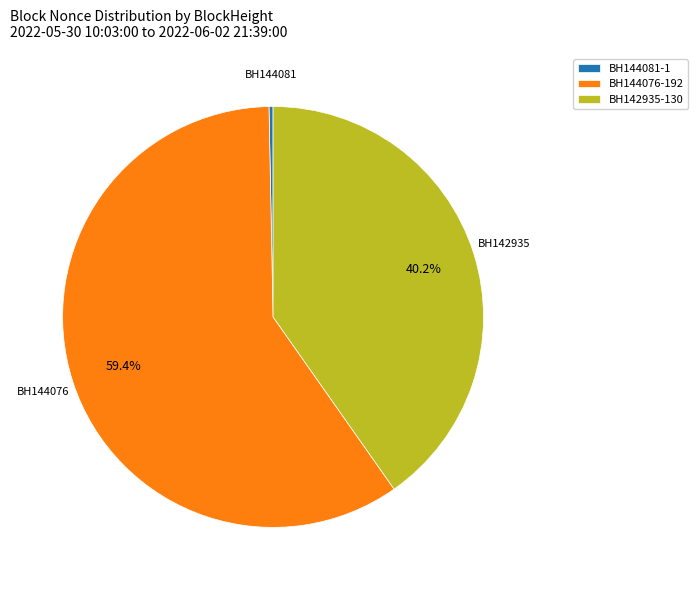

What portion of the pie excludes BH142935-130?

59.8%